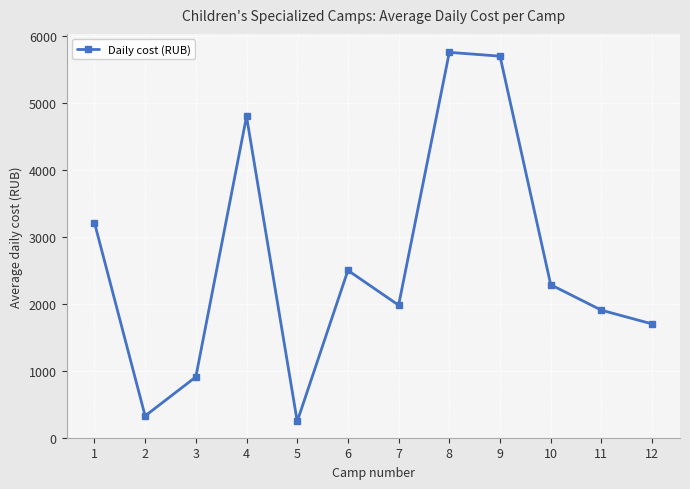

Reading left to right, list all the values displayed in this chart.

1=3214.3	2=325.4	3=908.0	4=4800.0	5=243.0	6=2500.0	7=1980.0	8=5757.0	9=5700.0	10=2285.7	11=1905.0	12=1700.0